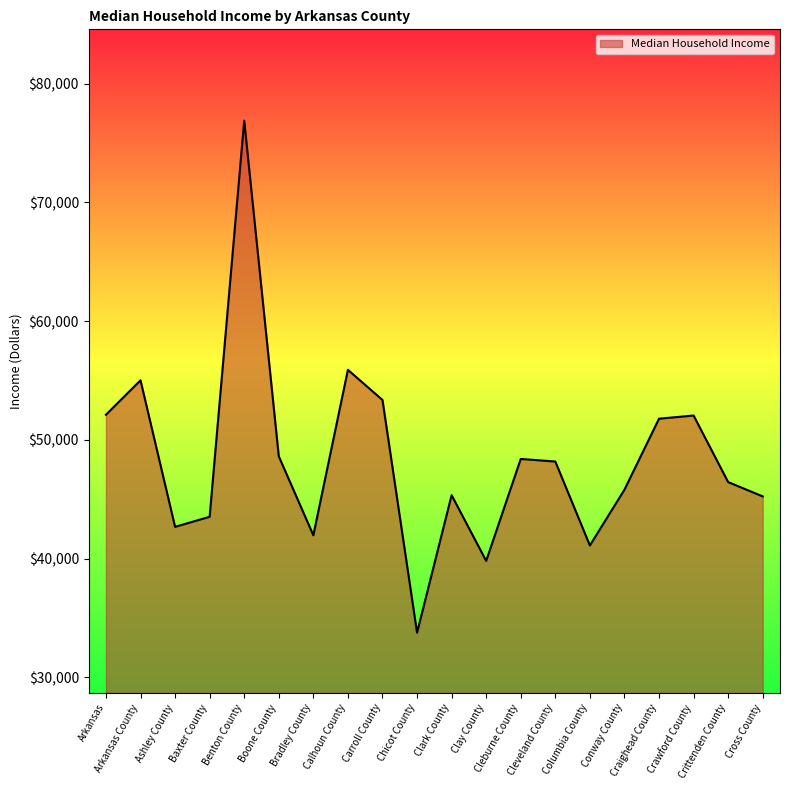

What is the sum of the values at Crawford County and Columbia County?

93172